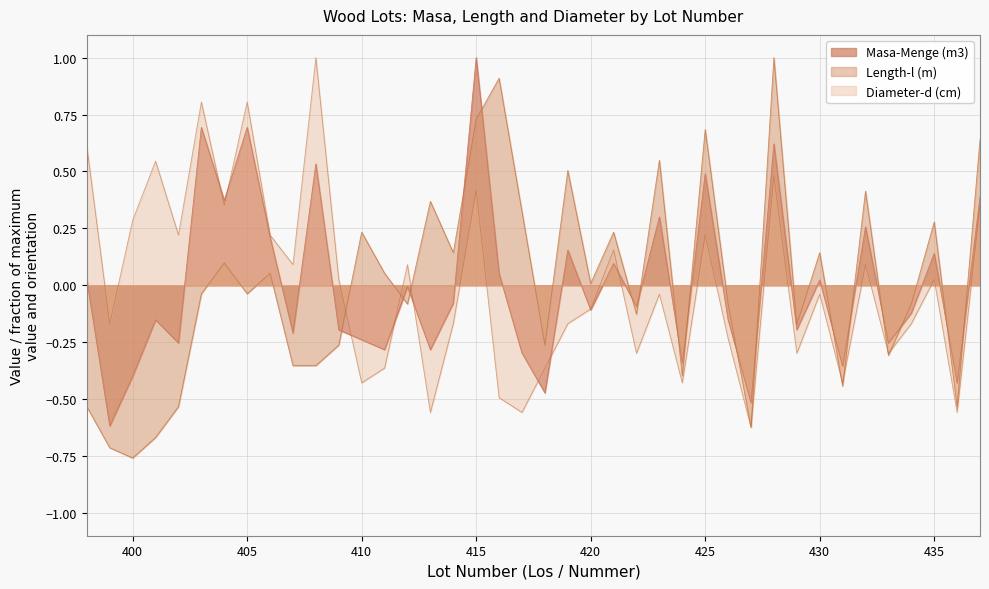

What are all the series names shown in the legend?

Masa-Menge (m3), Length-l (m), Diameter-d (cm)